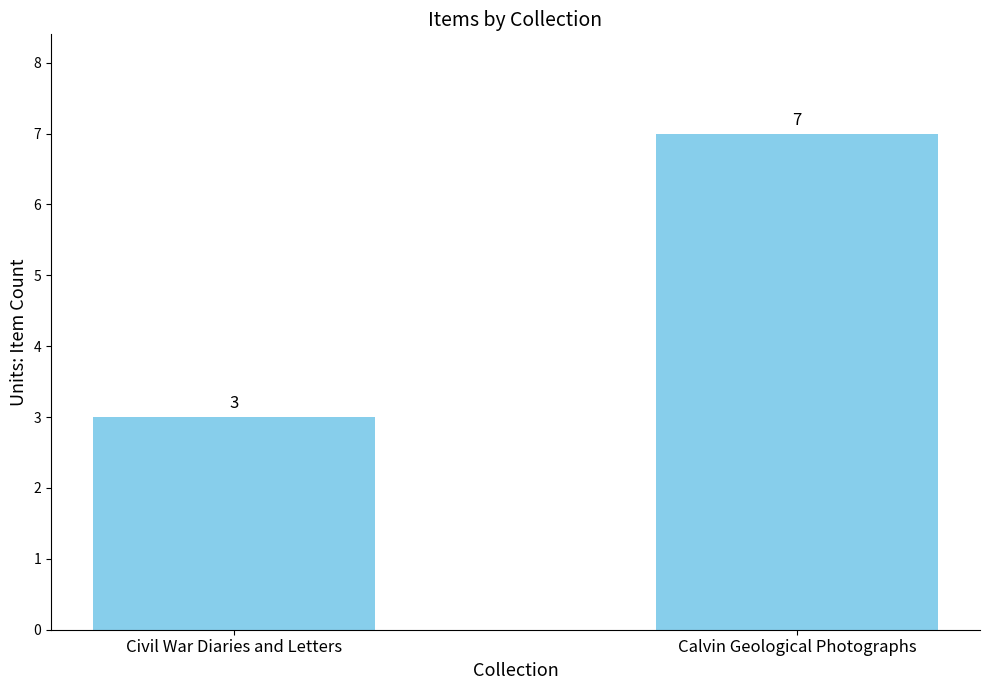

True or false: the data shows 3 at Civil War Diaries and Letters.

True